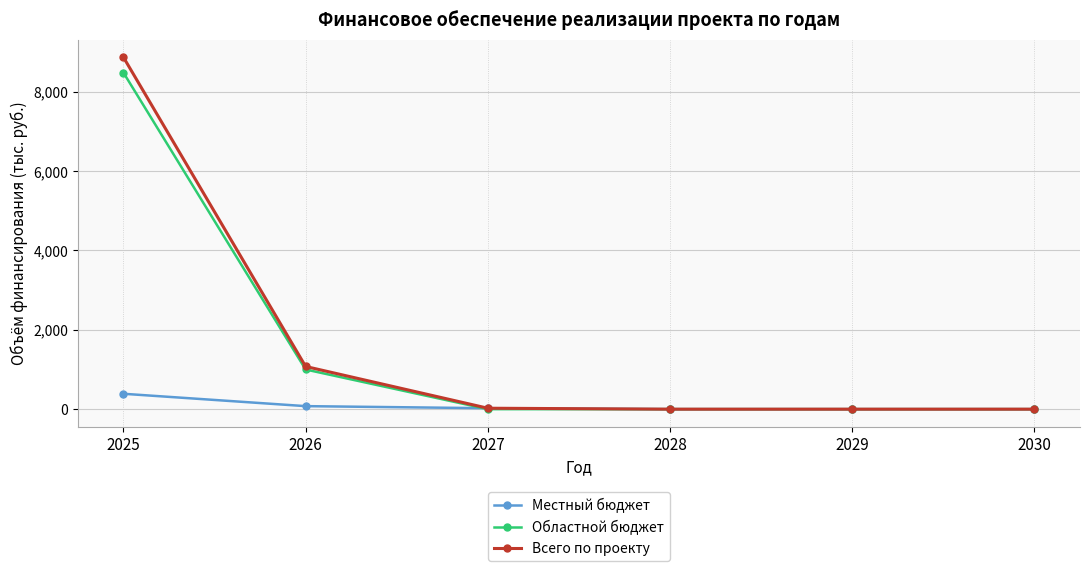

Which series has the largest range (max minus min)?

Всего по проекту